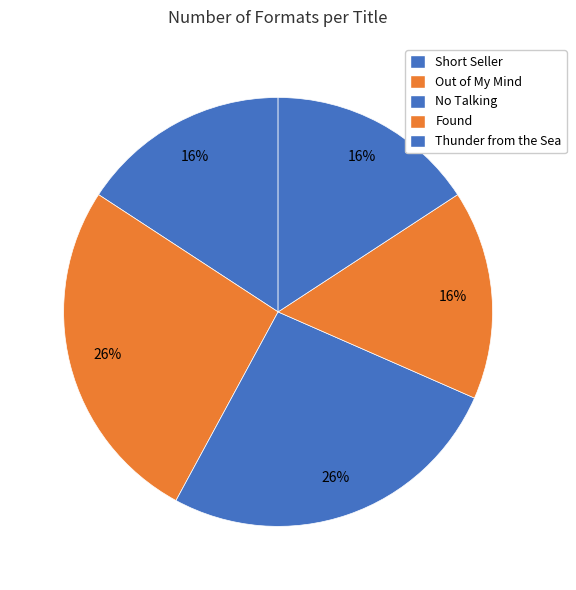

To the nearest percent, what is the difference between the largest and smallest slice percentages?

11%